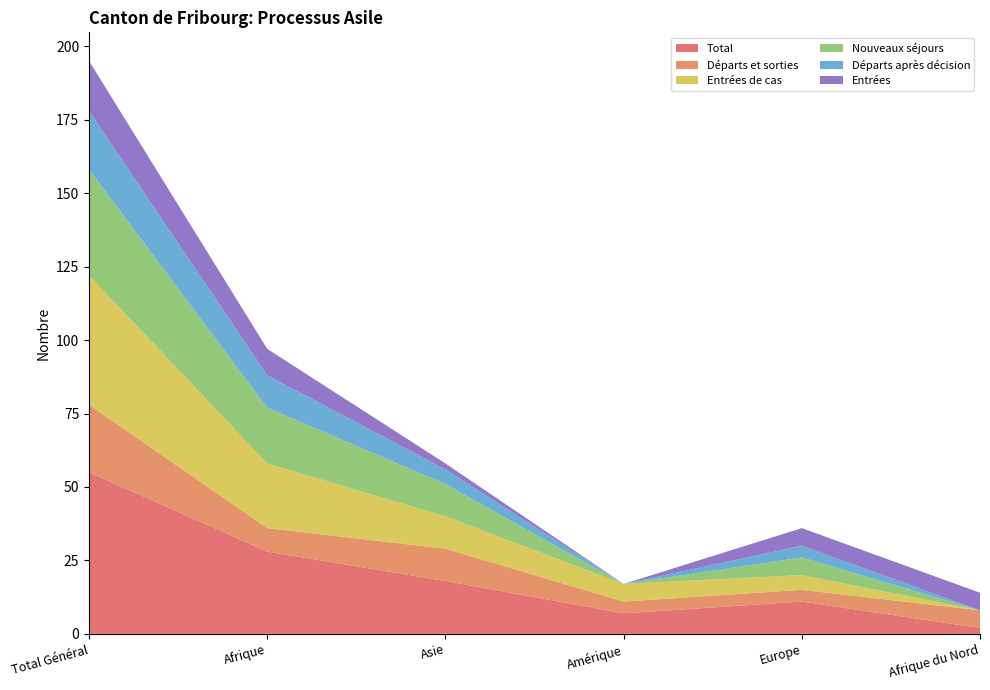

Reading left to right, transcribe all the data shown in this chart.

Total: 55	28	18	7	11	2
Départs et sorties: 23	8	11	4	4	6
Entrées de cas: 44	22	11	6	5	0
Nouveaux séjours: 36	19	11	0	6	0
Départs après décision: 20	11	5	0	4	0
Entrées: 17	9	2	0	6	6